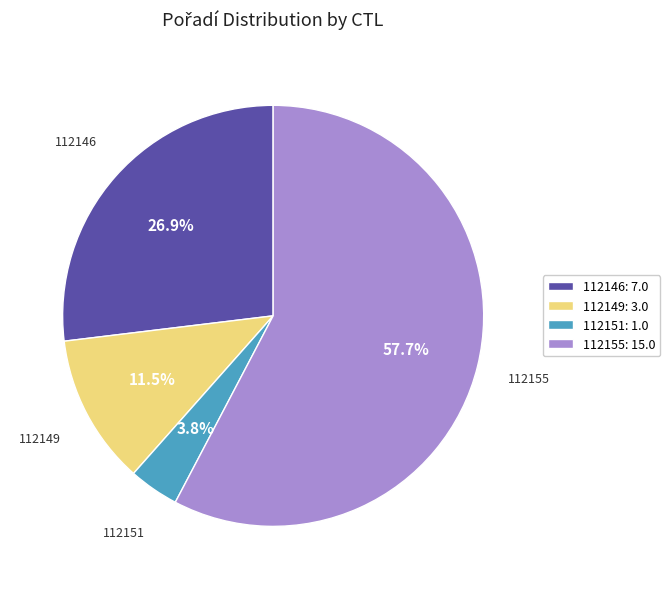

Rank the categories by value from highest to lowest.

112155, 112146, 112149, 112151